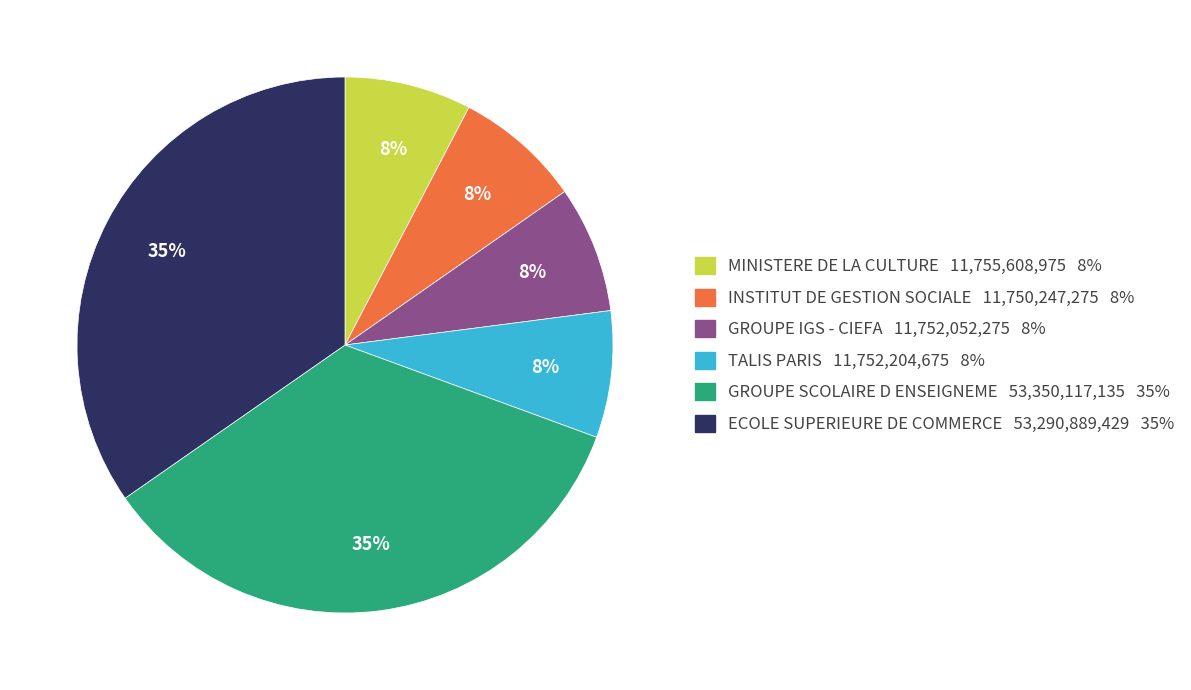

To the nearest percent, what is the average slice percentage?

17%